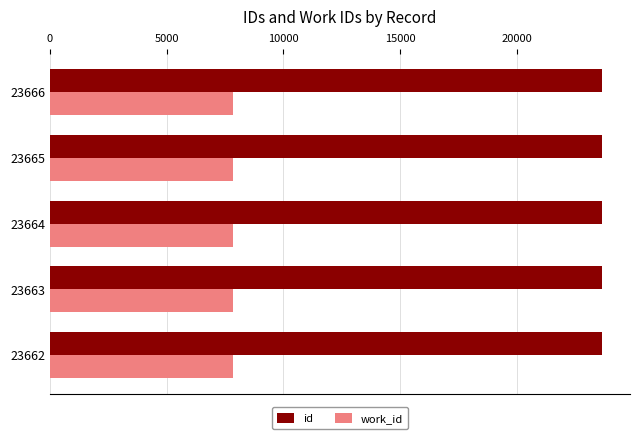

The value of id at 23666 is 15399. True or false?

False